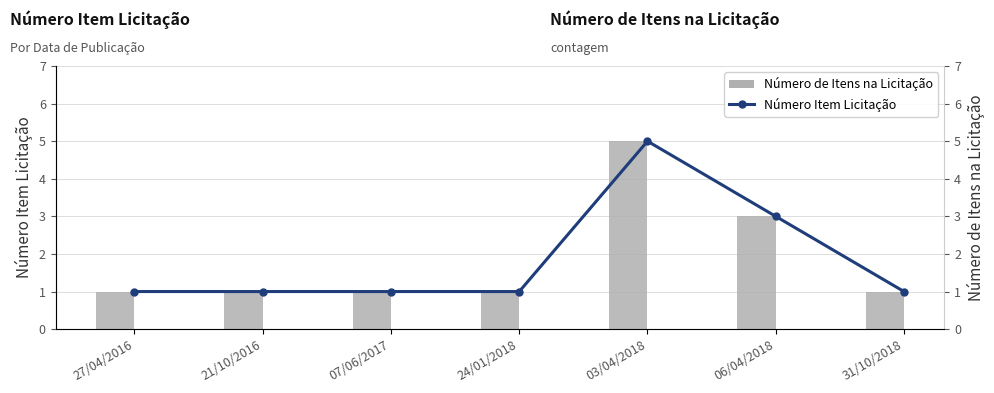

What is the minimum value shown in the chart?

1